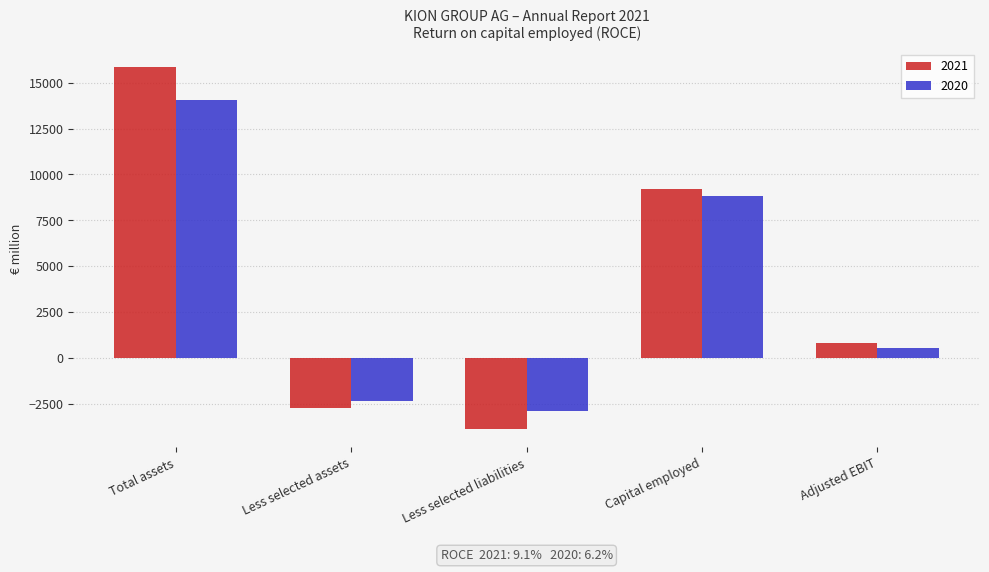

What is the spread (max minus min) of values at Less selected assets?

370.0